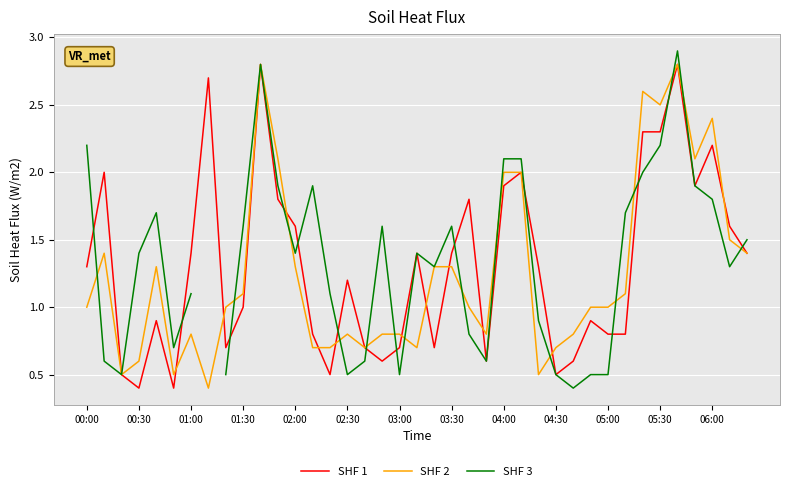

Is it true that SHF 1 equals 0.8 at 04:30?

False